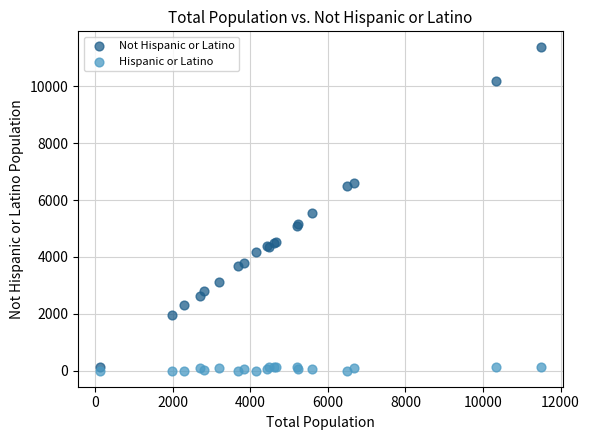

In the Not Hispanic or Latino series, what Y value is closest to 5748?

5546